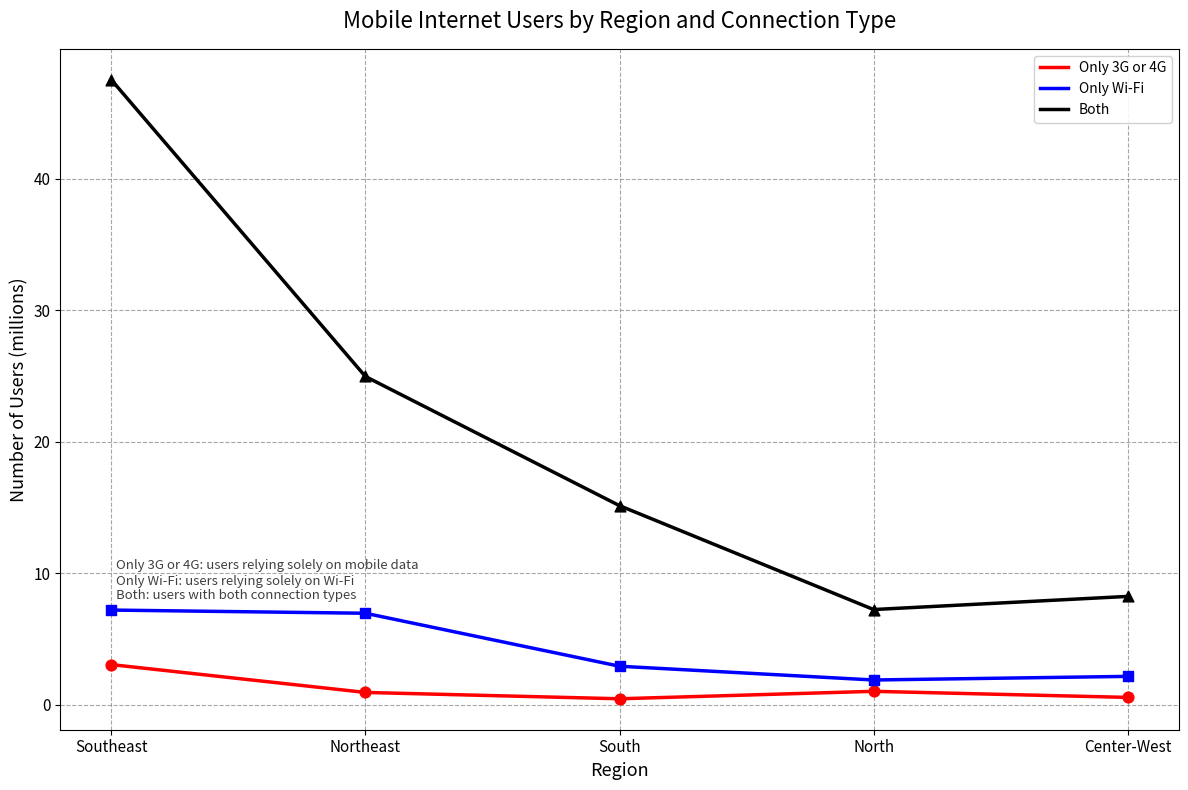

Which series has the largest total across all categories?

Both